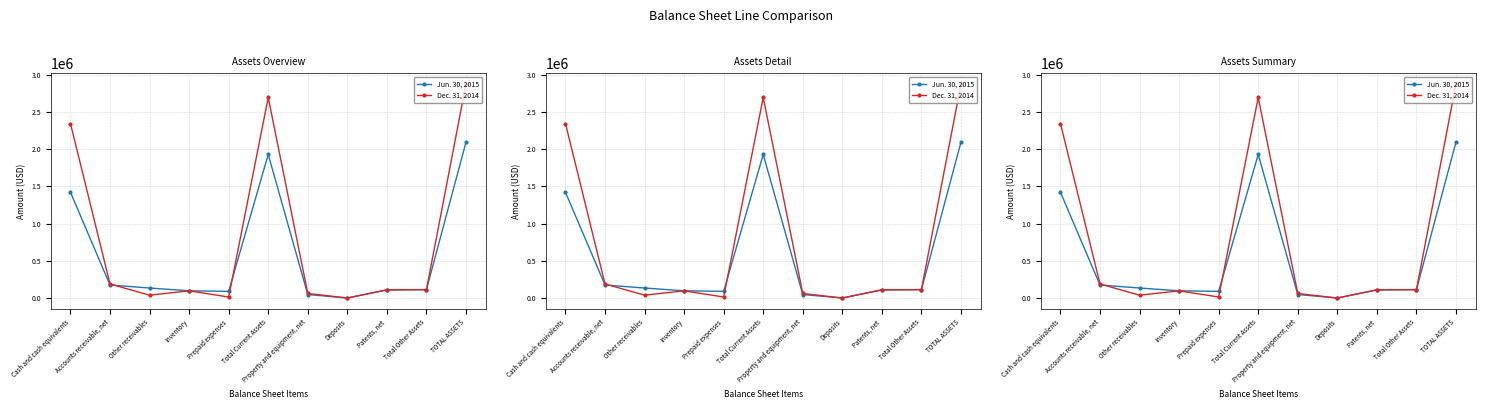

What is the approximate value of Dec. 31, 2014 at Total Other Assets, to the nearest 50?

115950